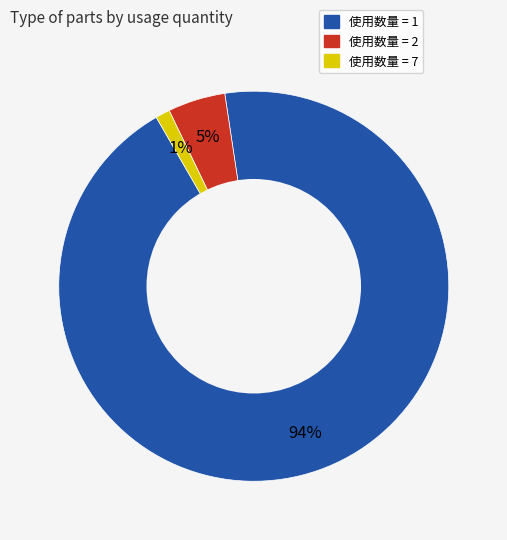

How many slices are in this pie chart?

3